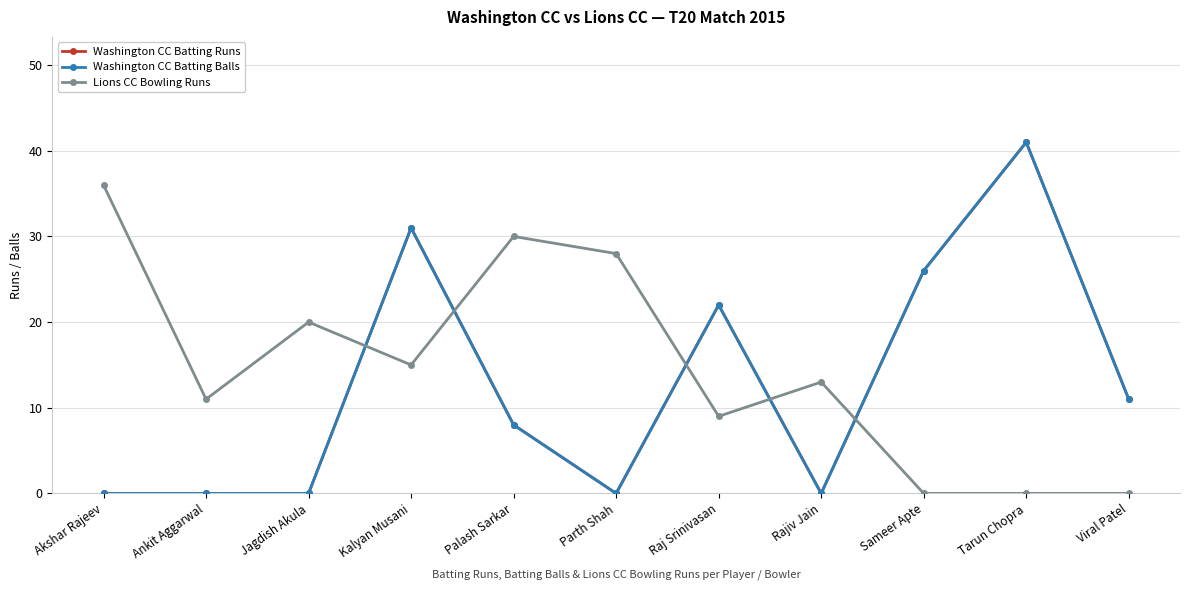

How many intersections are there between Lions CC Bowling Runs and Washington CC Batting Balls?

5